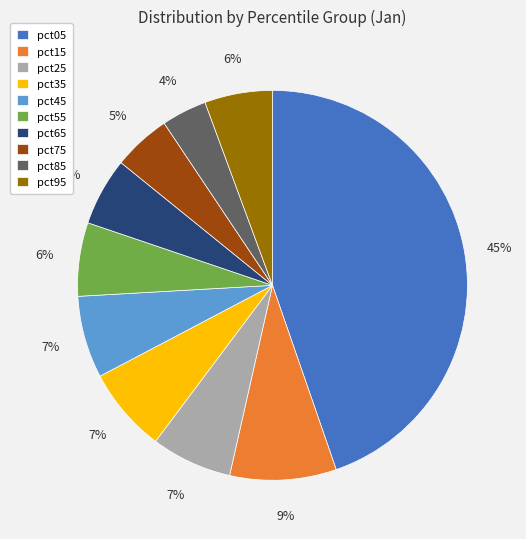

To the nearest percent, what is the average slice percentage?

10%